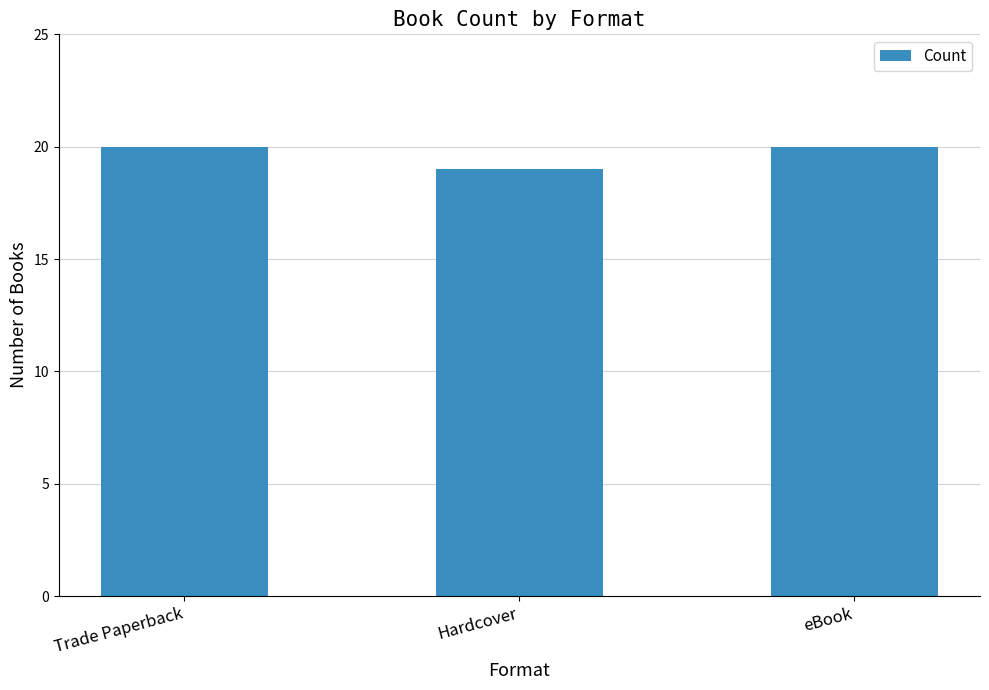

Is it true that the value at Trade Paperback is 9?

False